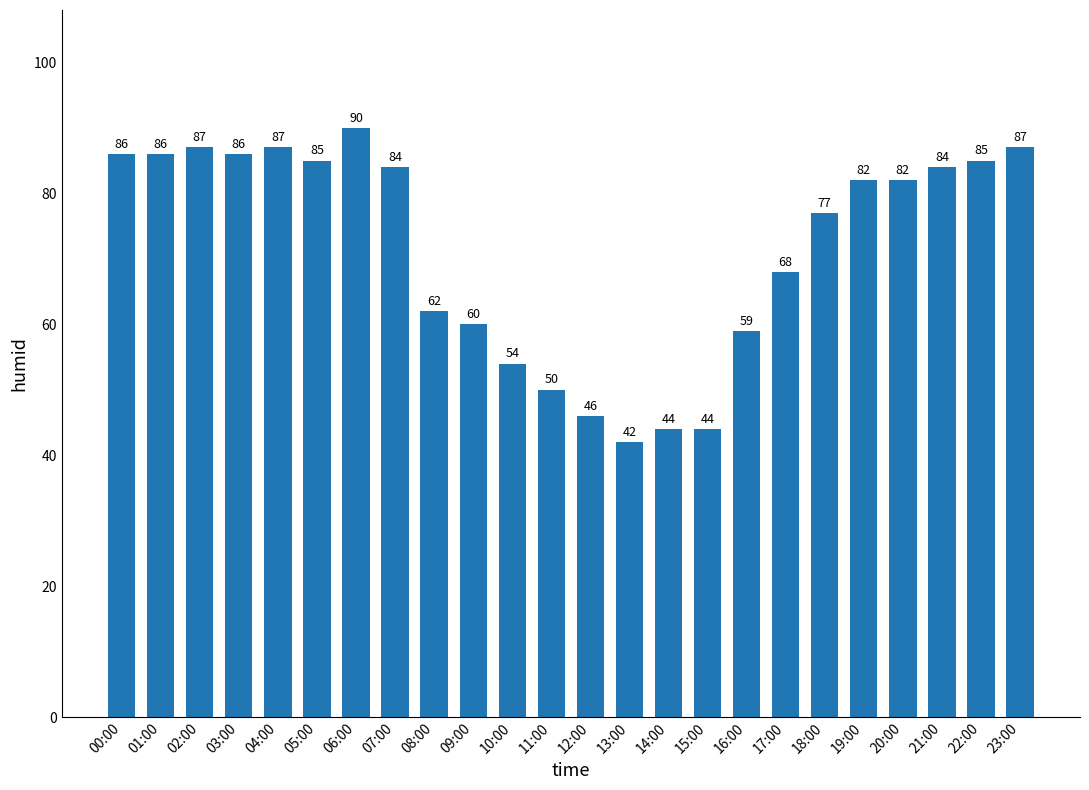

The value at 16:00 is 59. True or false?

True